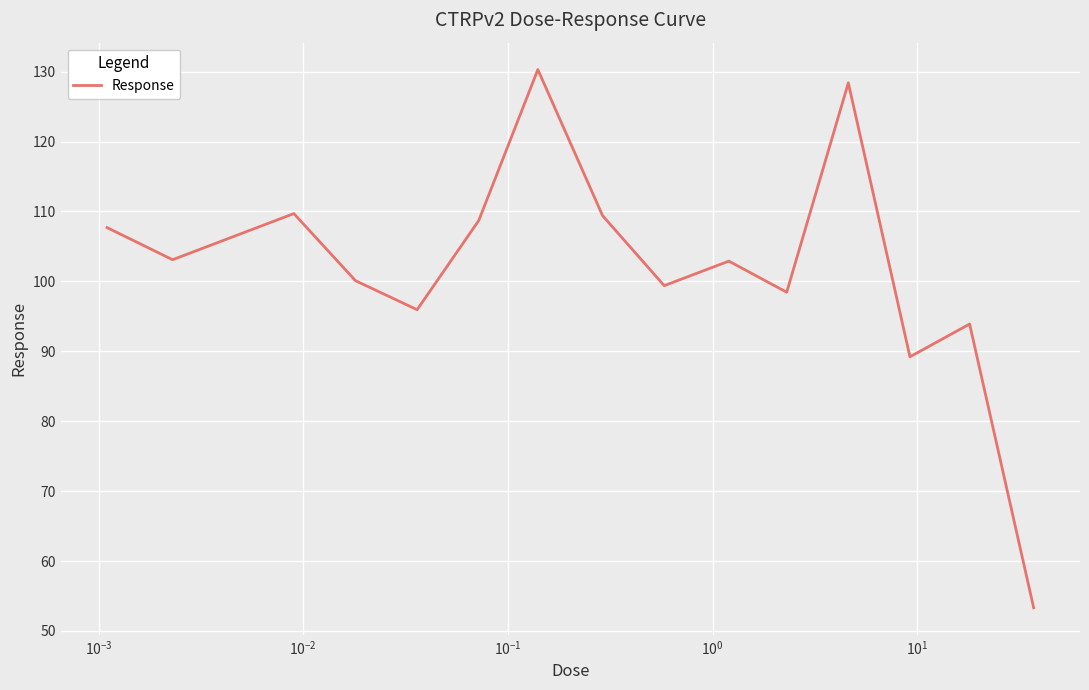

What is the smallest value displayed?

53.3